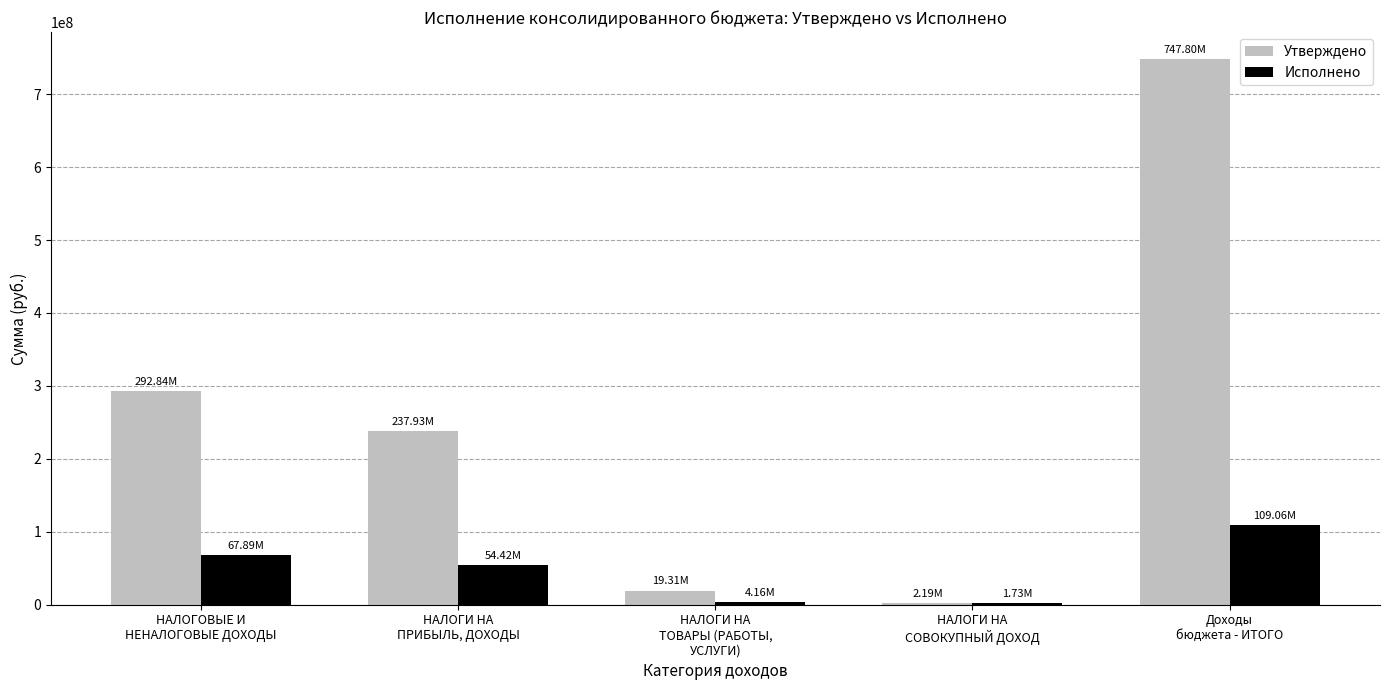

What is the difference between the Утверждено values at НАЛОГИ НА
ПРИБЫЛЬ, ДОХОДЫ and НАЛОГИ НА
СОВОКУПНЫЙ ДОХОД?

235741040.0